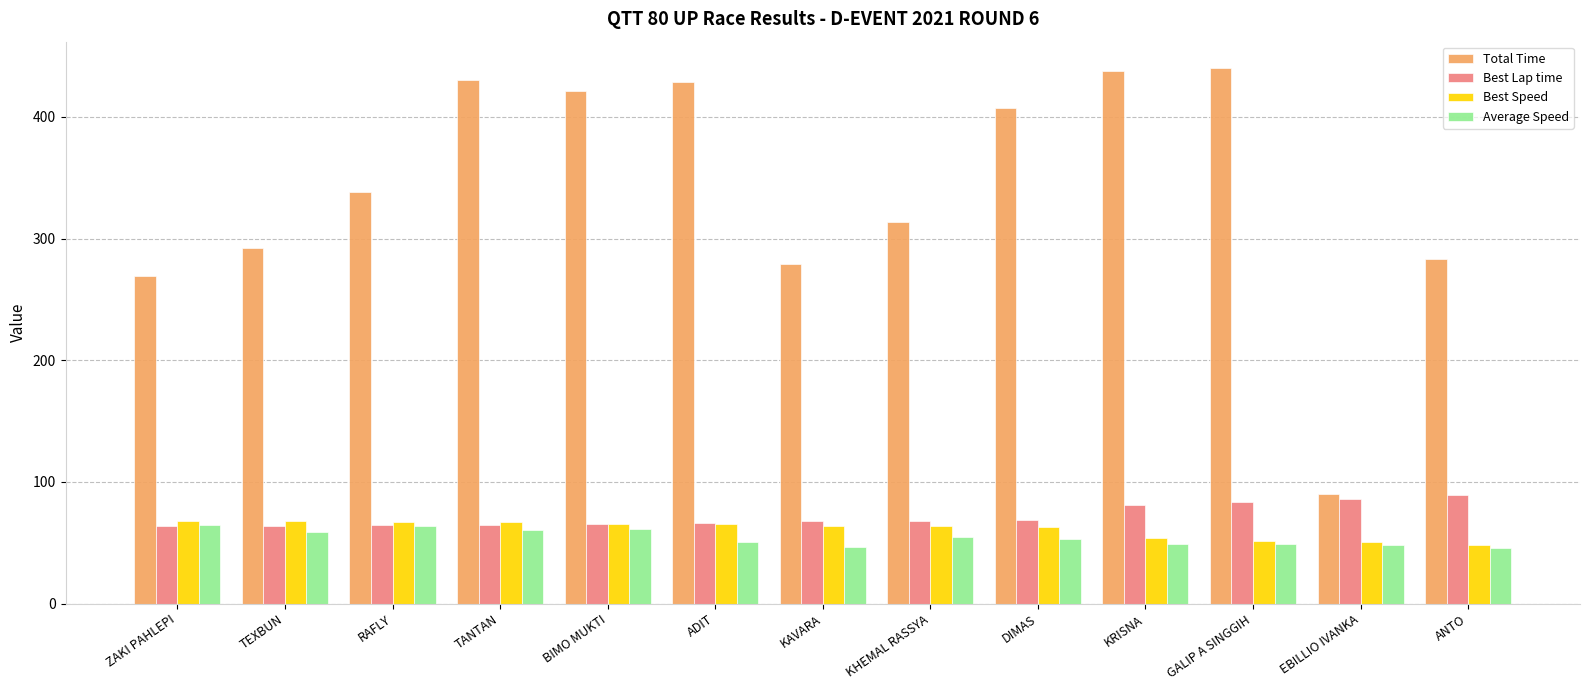

The value of Best Speed at TEXBUN is 38.4. True or false?

False